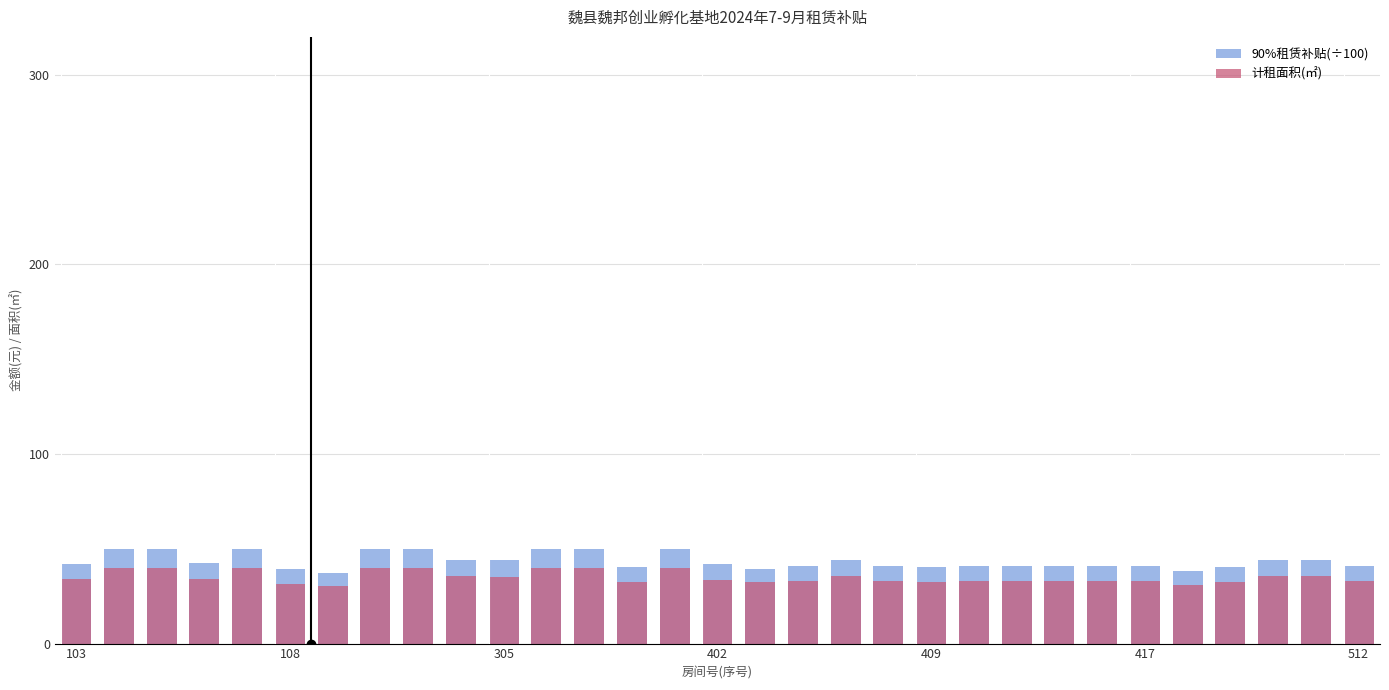

Are the bars horizontal?

No